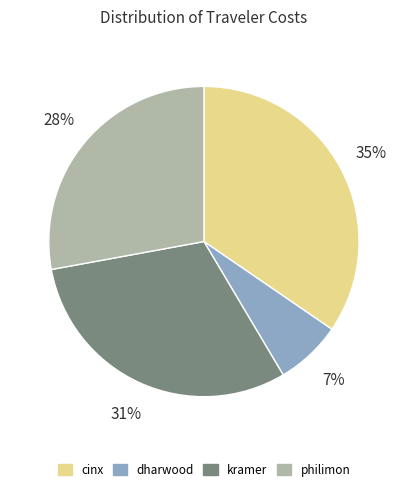

What is the largest slice in the pie chart?

cinx